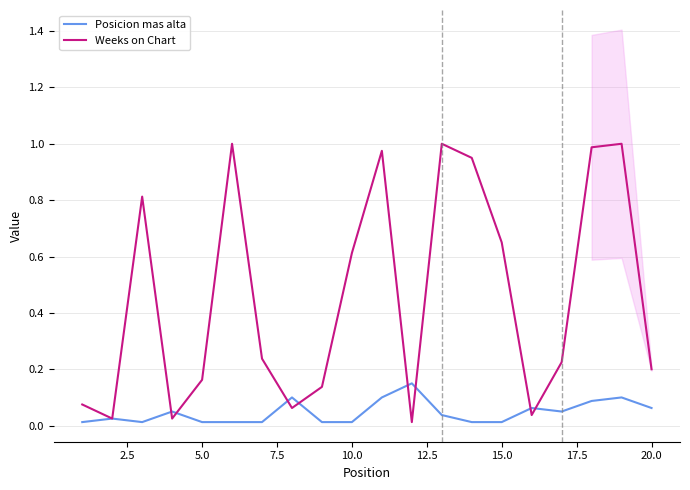

What is the difference between the maximum and minimum values in the Weeks on Chart series?

1.0